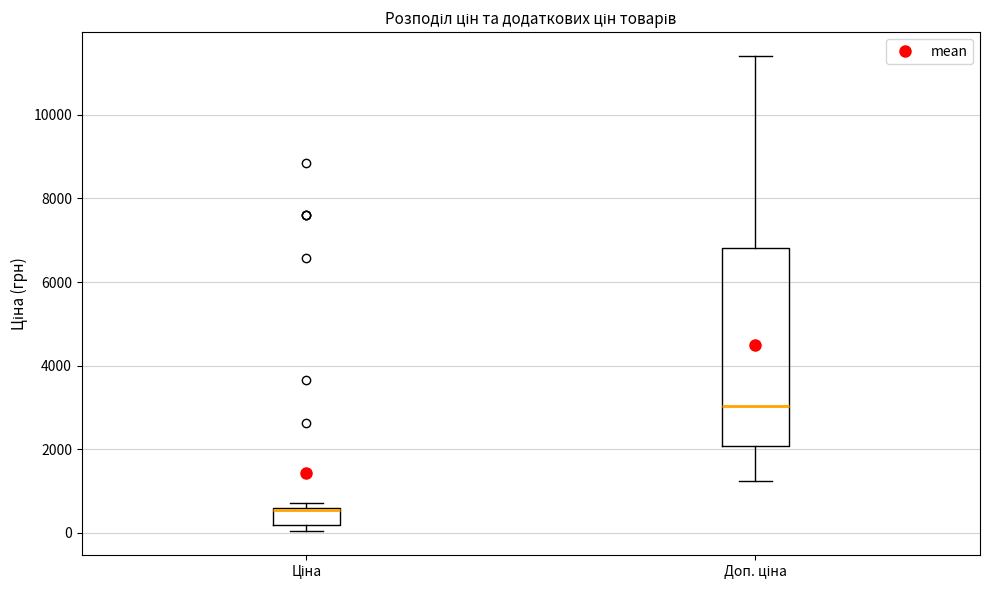

Reading left to right, transcribe this box plot: for each box, give where its median line is, the range the box spans, and where its two whiskers end, as read against the y-axis. The values are not printed on the chart, so give them approximately, as read against the axis.

Ціна: median 600 (just below the box's upper edge), box 200 to 600, whiskers 0 to 800
Доп. ціна: median 3000, box 2000 to 6800, whiskers 1200 to 11400